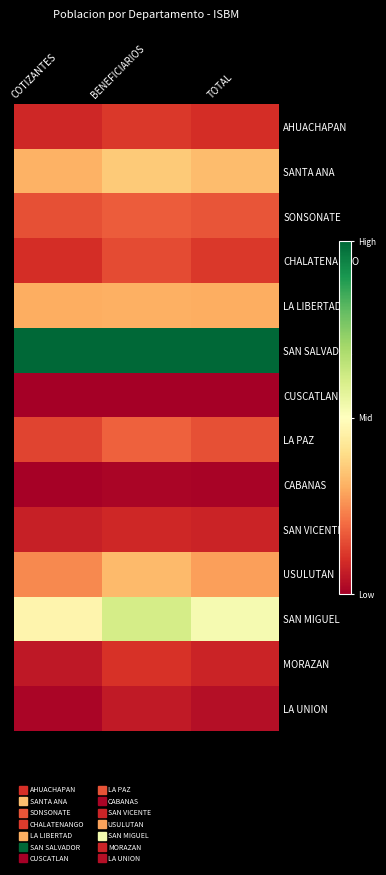

Reading left to right, extract all data points from this chart.

AHUACHAPAN: COTIZANTES=0.1	BENEFICIARIOS=0.1	TOTAL=0.1
SANTA ANA: COTIZANTES=0.3	BENEFICIARIOS=0.4	TOTAL=0.3
SONSONATE: COTIZANTES=0.2	BENEFICIARIOS=0.2	TOTAL=0.2
CHALATENANGO: COTIZANTES=0.1	BENEFICIARIOS=0.1	TOTAL=0.1
LA LIBERTAD: COTIZANTES=0.3	BENEFICIARIOS=0.3	TOTAL=0.3
SAN SALVADOR: COTIZANTES=1.0	BENEFICIARIOS=1.0	TOTAL=1.0
CUSCATLAN: COTIZANTES=0.0	BENEFICIARIOS=0.0	TOTAL=0.0
LA PAZ: COTIZANTES=0.1	BENEFICIARIOS=0.2	TOTAL=0.2
CABANAS: COTIZANTES=0.0	BENEFICIARIOS=0.0	TOTAL=0.0
SAN VICENTE: COTIZANTES=0.1	BENEFICIARIOS=0.1	TOTAL=0.1
USULUTAN: COTIZANTES=0.2	BENEFICIARIOS=0.3	TOTAL=0.3
SAN MIGUEL: COTIZANTES=0.5	BENEFICIARIOS=0.6	TOTAL=0.5
MORAZAN: COTIZANTES=0.1	BENEFICIARIOS=0.1	TOTAL=0.1
LA UNION: COTIZANTES=0.0	BENEFICIARIOS=0.1	TOTAL=0.0